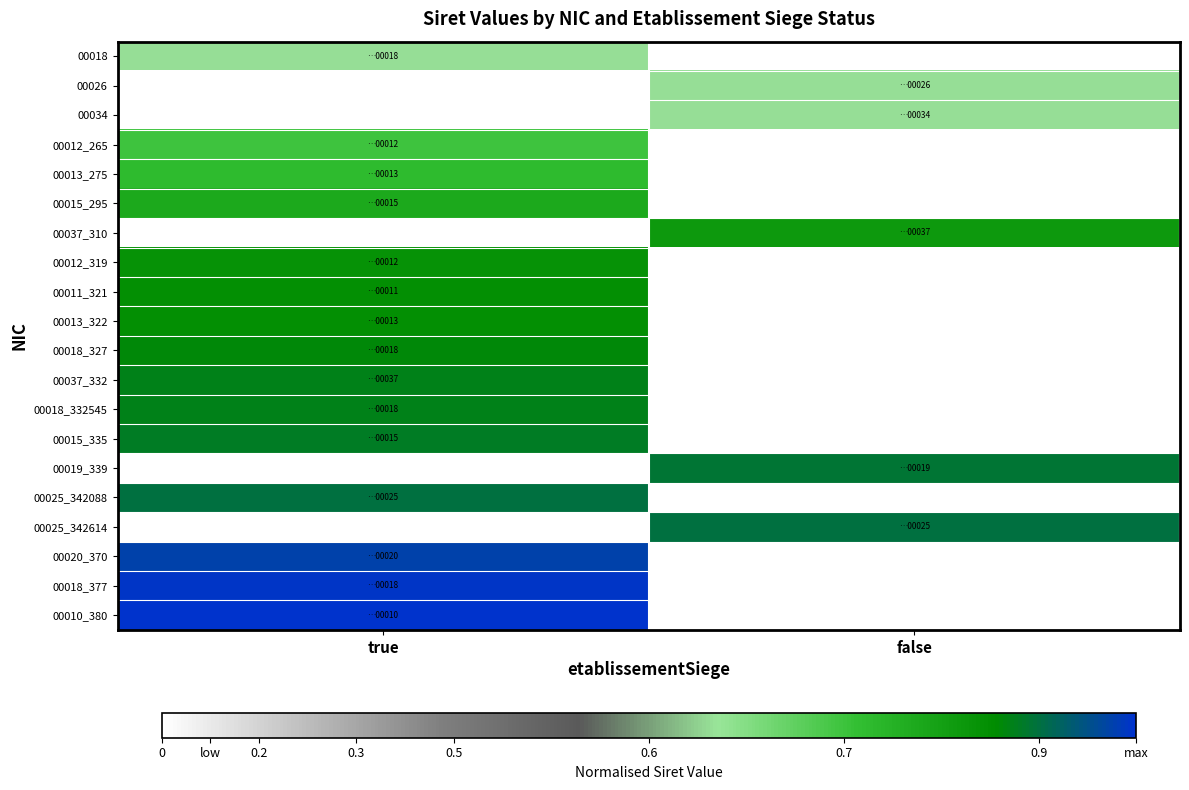

Reading right to left, what are all the values shown in this chart?

00018: false=0.0	true=0.6
00026: false=0.6	true=0.0
00034: false=0.6	true=0.0
00012_265: false=0.0	true=0.7
00013_275: false=0.0	true=0.7
00015_295: false=0.0	true=0.8
00037_310: false=0.8	true=0.0
00012_319: false=0.0	true=0.8
00011_321: false=0.0	true=0.8
00013_322: false=0.0	true=0.8
00018_327: false=0.0	true=0.9
00037_332: false=0.0	true=0.9
00018_332545: false=0.0	true=0.9
00015_335: false=0.0	true=0.9
00019_339: false=0.9	true=0.0
00025_342088: false=0.0	true=0.9
00025_342614: false=0.9	true=0.0
00020_370: false=0.0	true=1.0
00018_377: false=0.0	true=1.0
00010_380: false=0.0	true=1.0